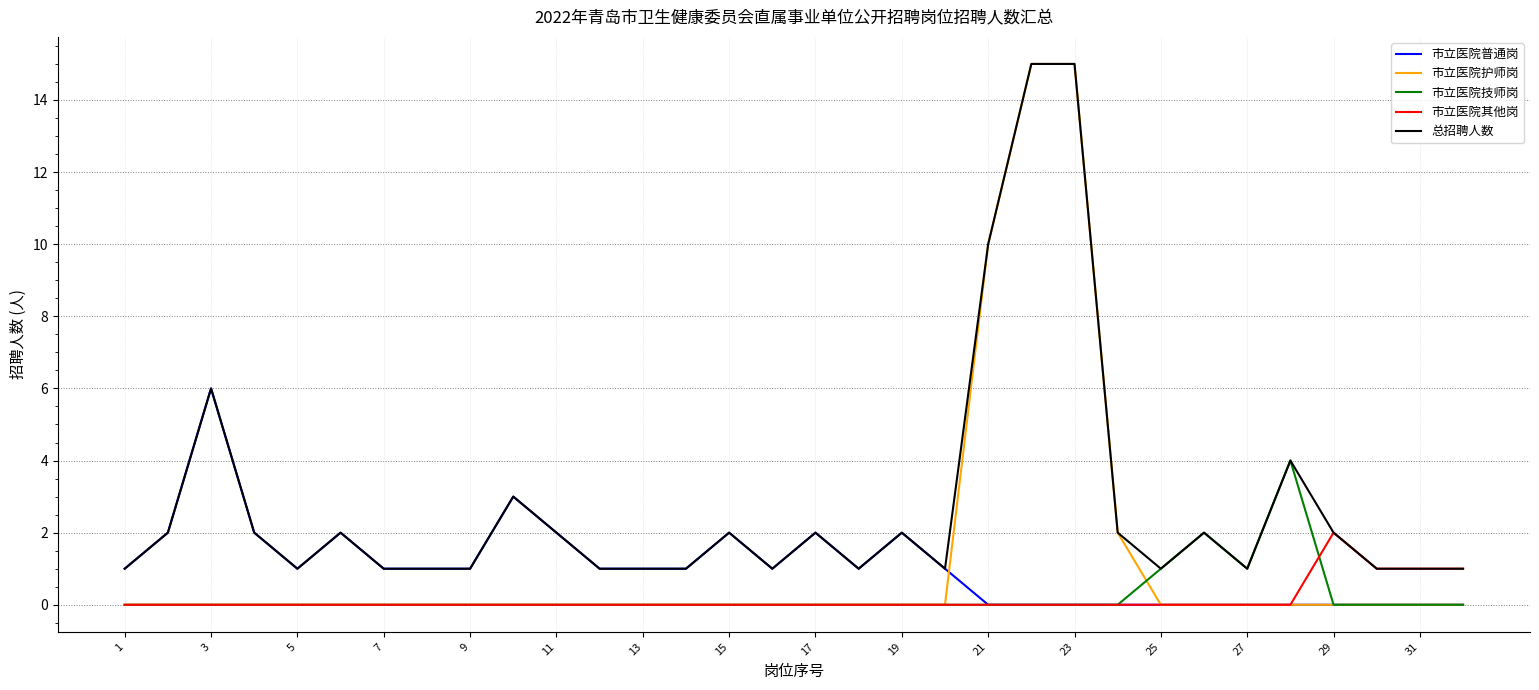

What is the difference between the maximum and minimum values in the 市立医院其他岗 series?

2